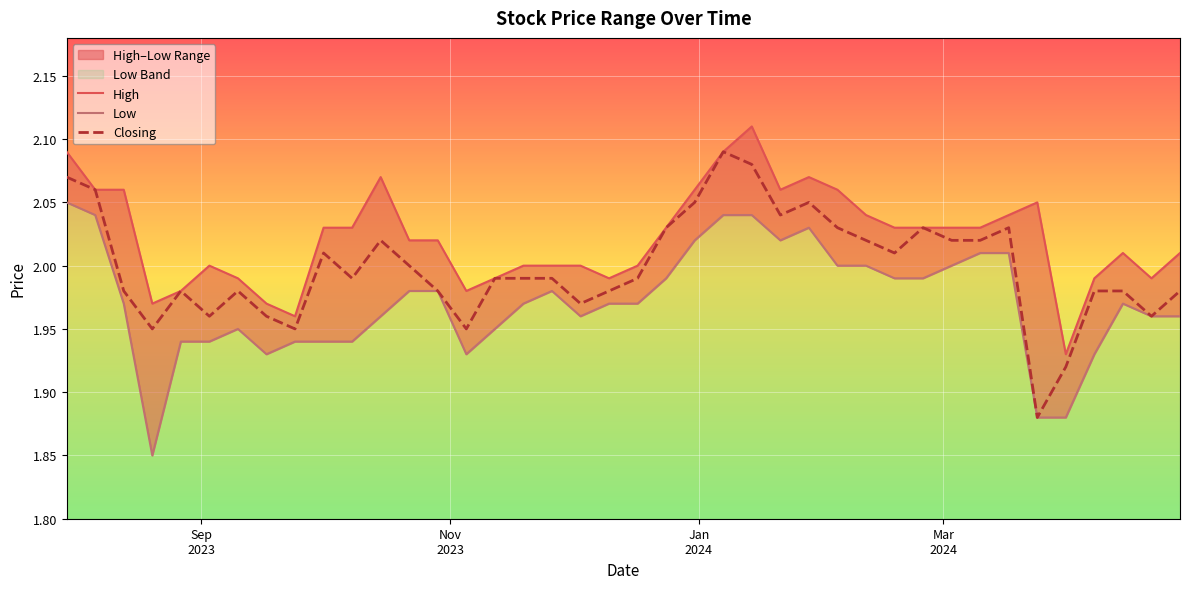

How many interior local peaks does the Closing series have?

8